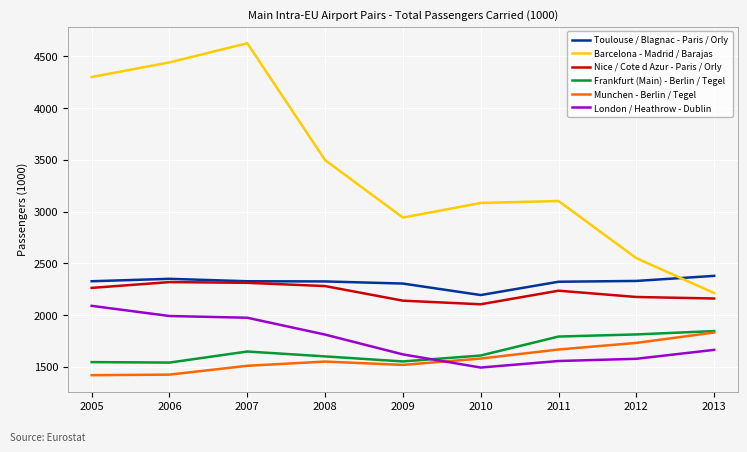

What is the spread (max minus min) of values at 2011?

1546.3